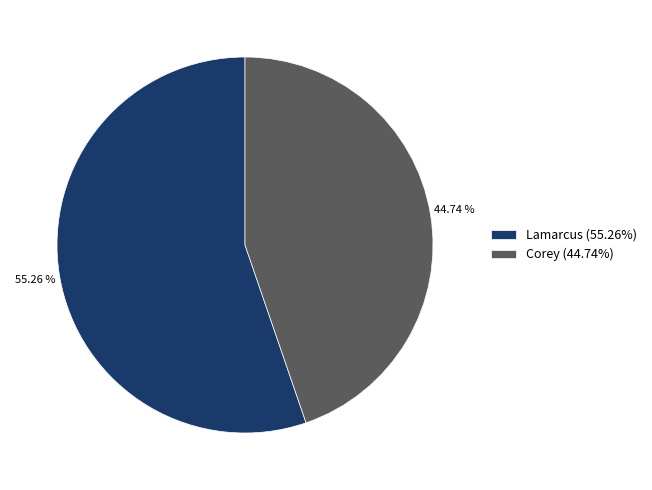

Is it true that Corey is 58% of the pie?

False